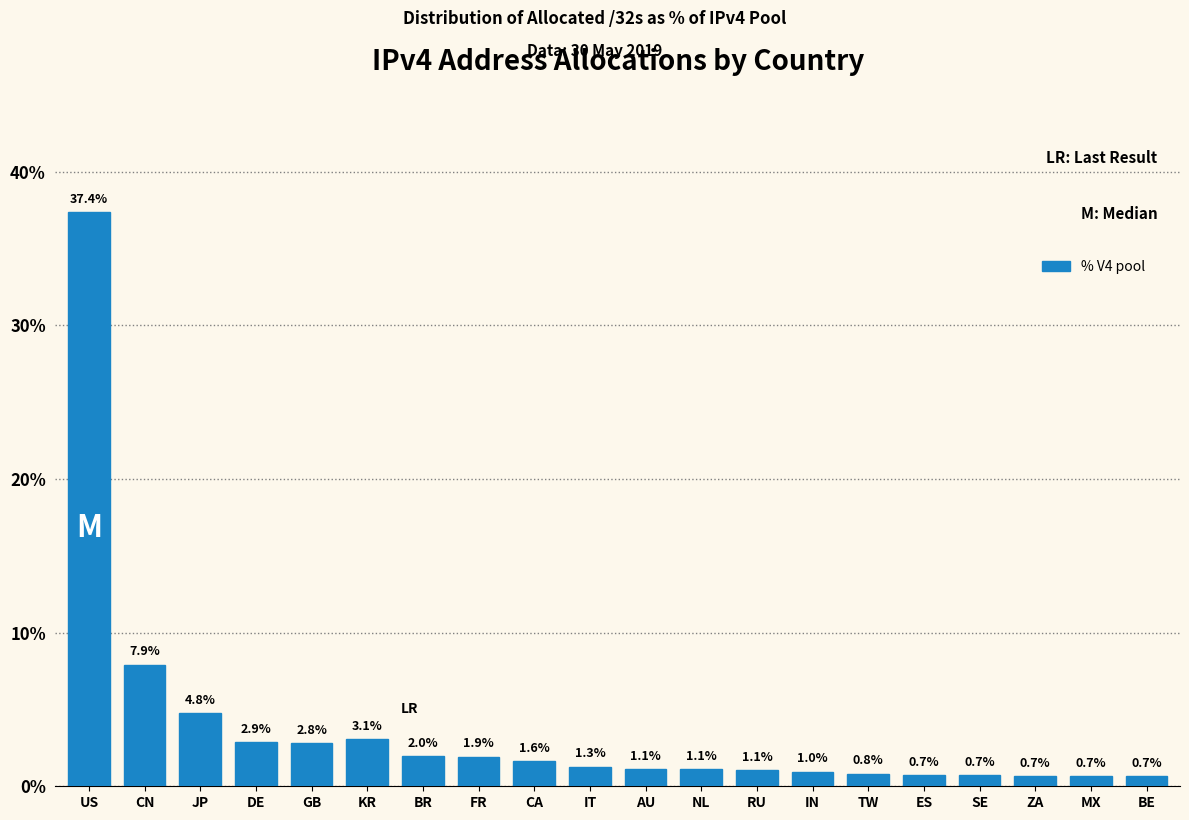

Reading right to left, extract all data points from this chart.

0.7	0.7	0.7	0.7	0.7	0.8	1.0	1.1	1.1	1.1	1.3	1.6	1.9	2.0	3.1	2.8	2.9	4.8	7.9	37.4